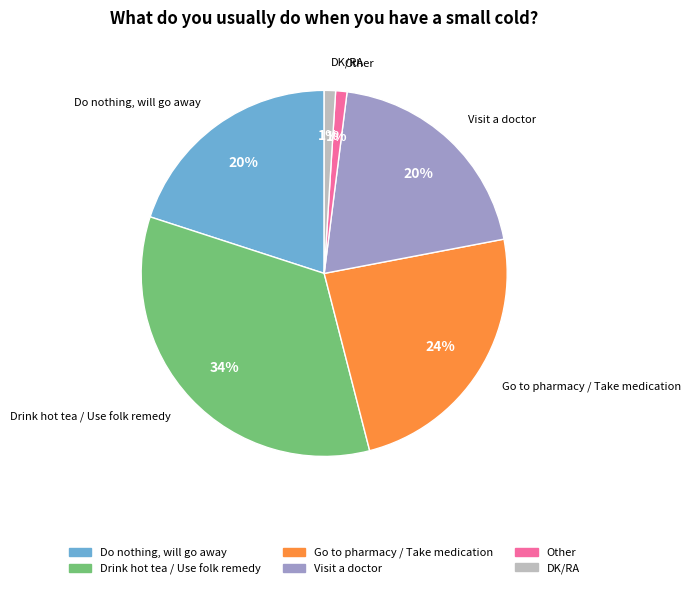

To the nearest percent, what is the difference between the largest and smallest slice percentages?

33%